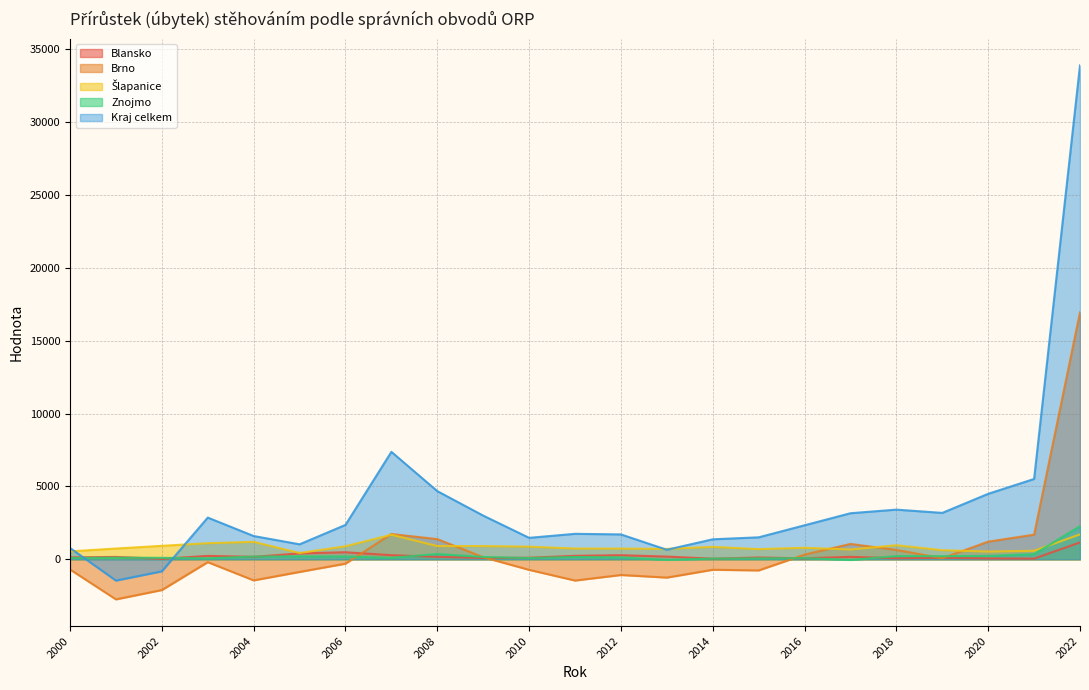

What value does the Kraj celkem series have at 2003, to the nearest 50?

2850